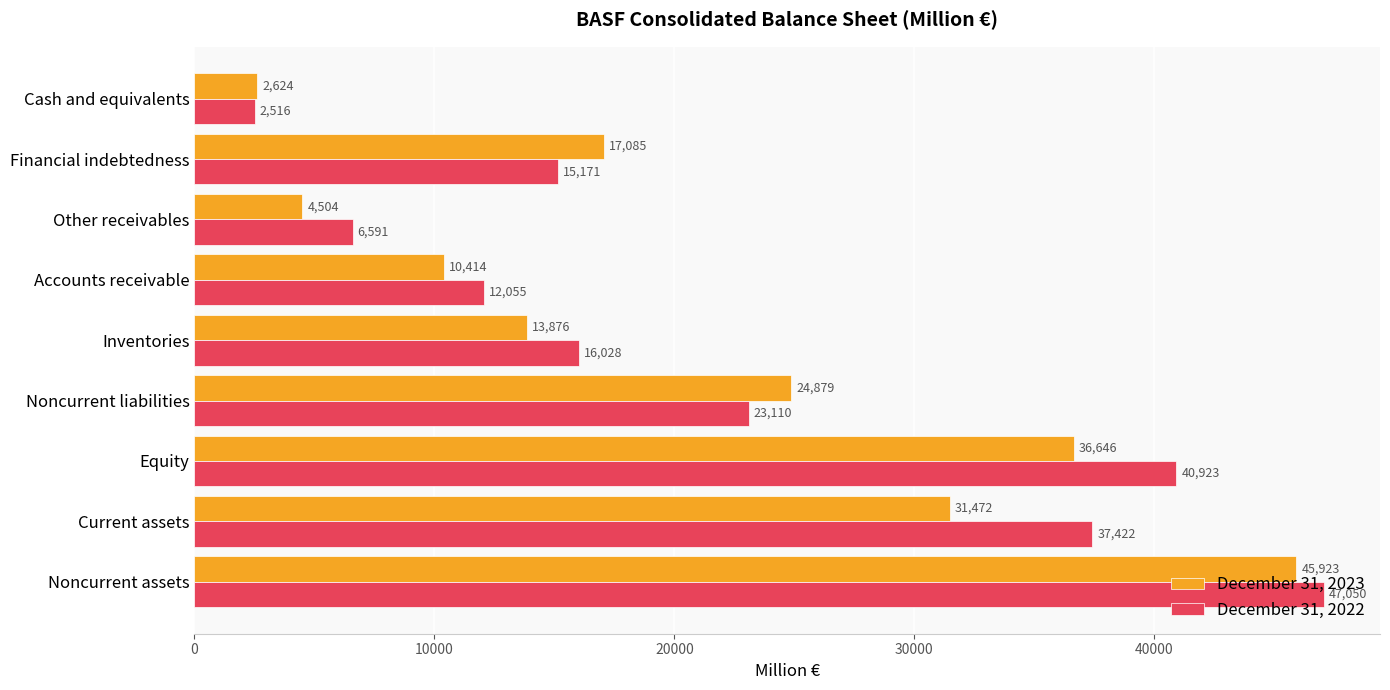

At which label is December 31, 2022 closest to 24783?

Noncurrent liabilities